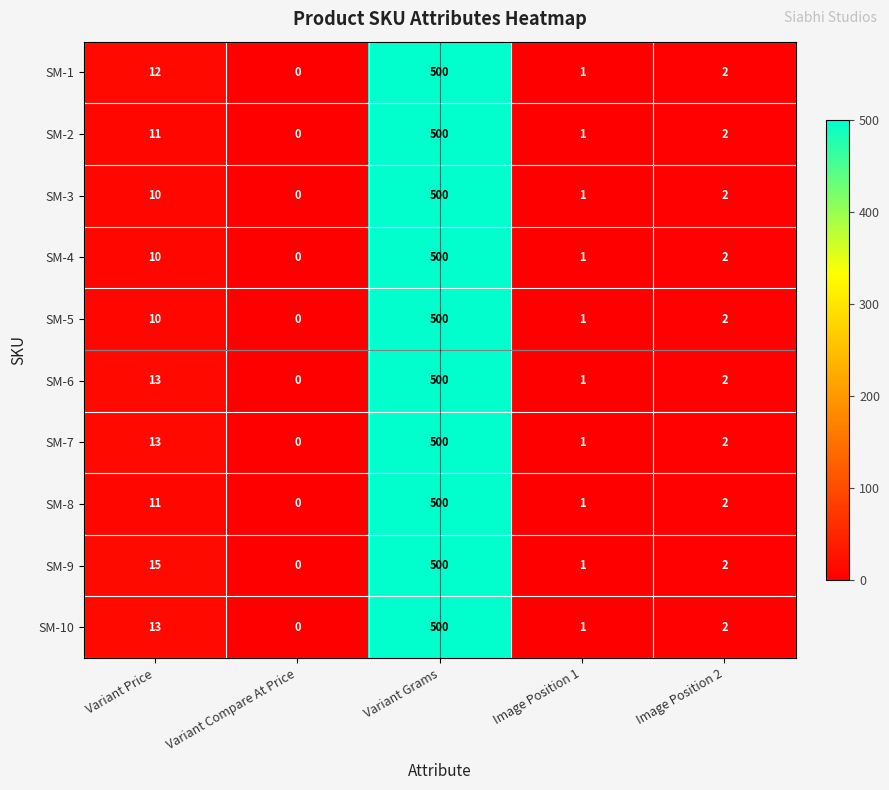

True or false: SM-5 has a value of 17 at Variant Price.

False